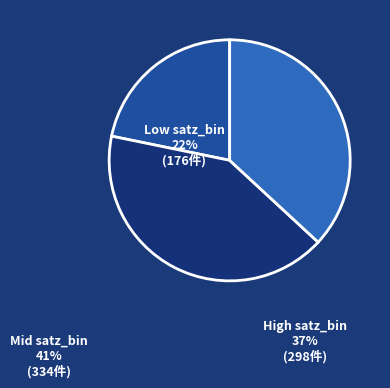

How many segments does this pie chart have?

3